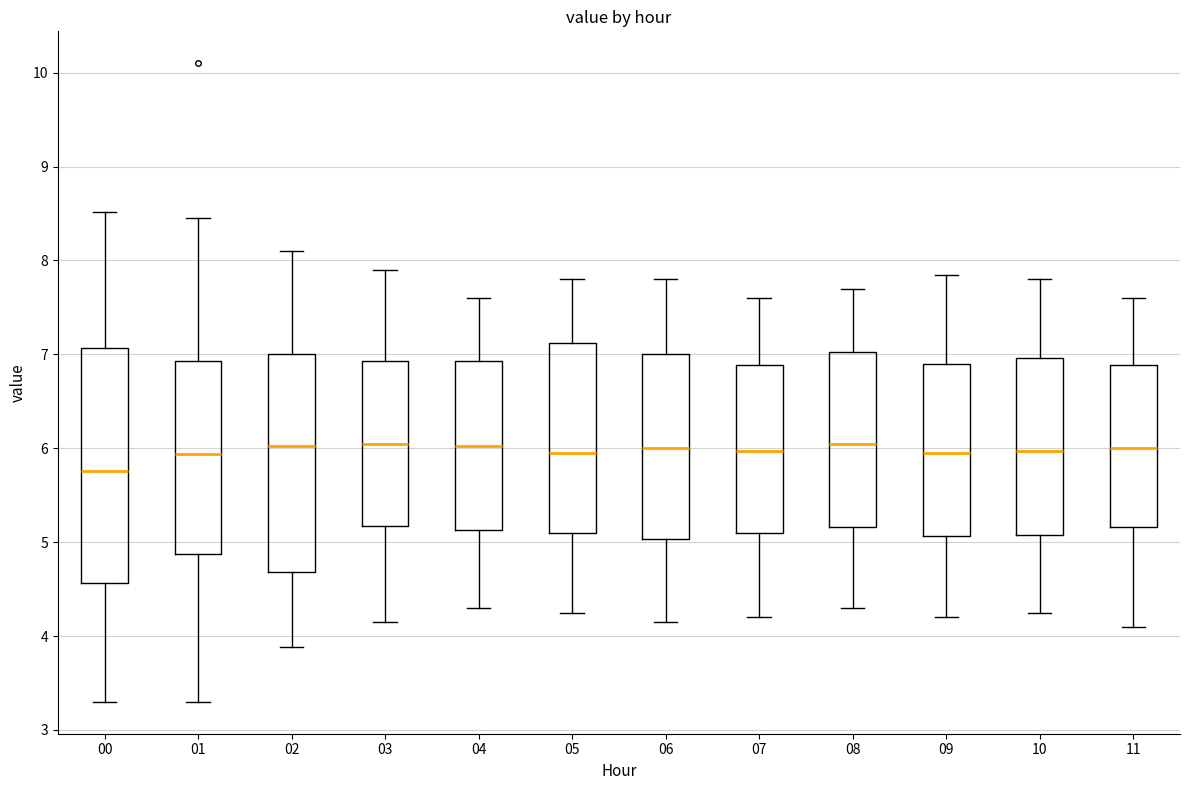

Reading left to right, read every box against the y-axis: the position of its median line, the range the box covers, and the ends of its whiskers. The values are not printed on the chart, so give them approximately, as read against the axis.

00: median 5.8, box 4.6 to 7.1, whiskers 3.3 to 8.5
01: median 5.9, box 4.9 to 6.9, whiskers 3.3 to 8.5
02: median 6.0, box 4.7 to 7.0, whiskers 3.9 to 8.1
03: median 6.1, box 5.2 to 6.9, whiskers 4.2 to 7.9
04: median 6.0, box 5.1 to 6.9, whiskers 4.3 to 7.6
05: median 6.0, box 5.1 to 7.1, whiskers 4.3 to 7.8
06: median 6.0, box 5.0 to 7.0, whiskers 4.2 to 7.8
07: median 6.0, box 5.1 to 6.9, whiskers 4.2 to 7.6
08: median 6.1, box 5.2 to 7.0, whiskers 4.3 to 7.7
09: median 6.0, box 5.1 to 6.9, whiskers 4.2 to 7.9
10: median 6.0, box 5.1 to 7.0, whiskers 4.3 to 7.8
11: median 6.0, box 5.2 to 6.9, whiskers 4.1 to 7.6